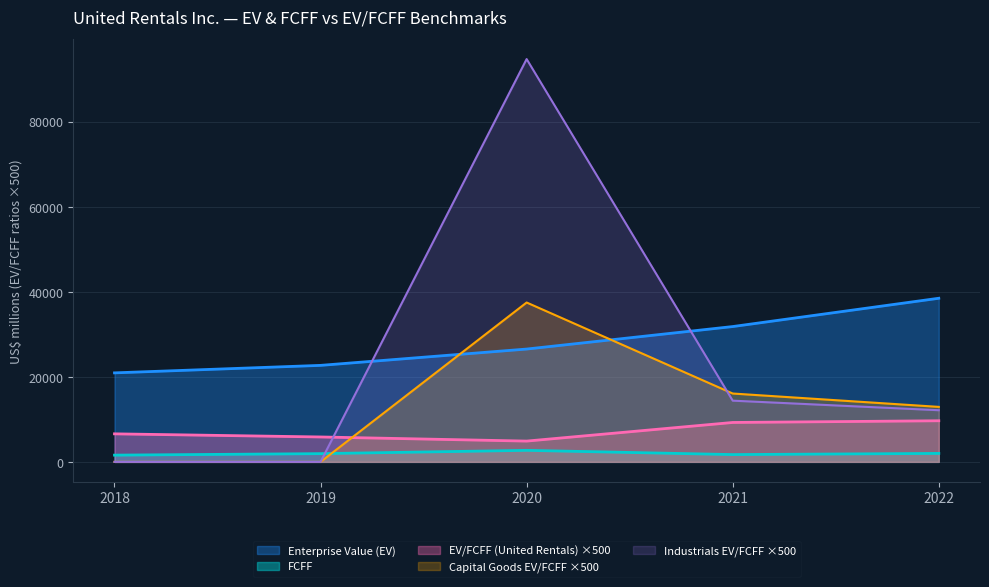

Which series has the largest range (max minus min)?

Industrials EV/FCFF ×500